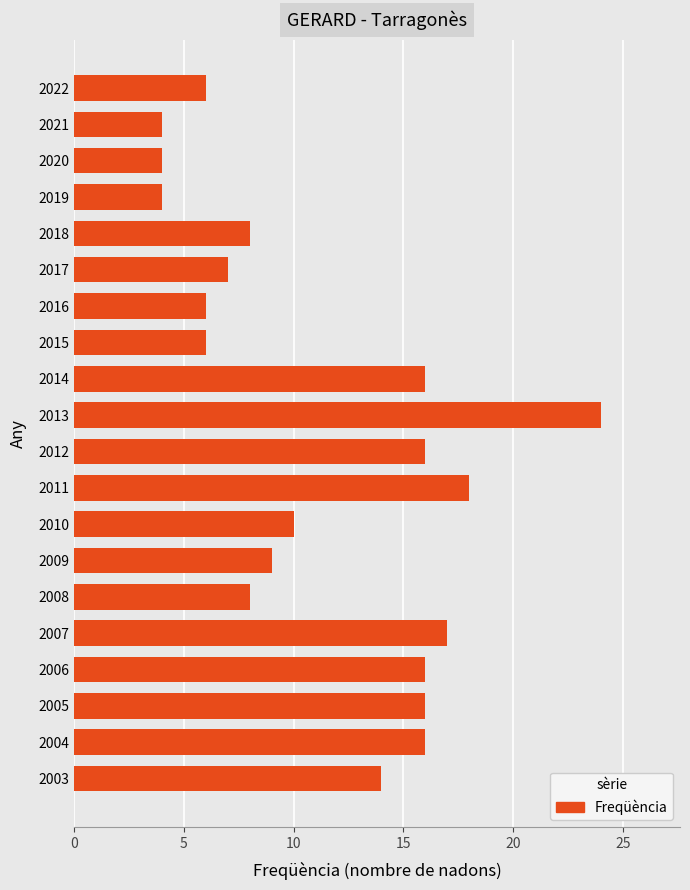

What is the difference between the maximum and second lowest values?

20